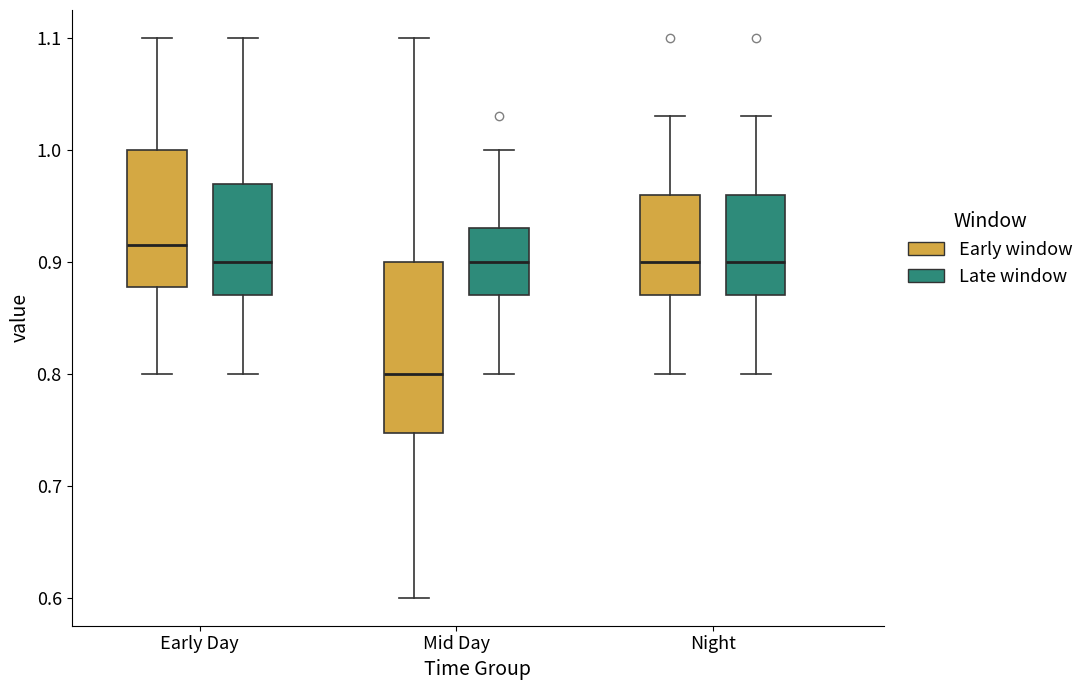

Reading left to right, transcribe this box plot: for each box, give where its median line is, the range the box spans, and where its two whiskers end, as read against the y-axis. The values are not printed on the chart, so give them approximately, as read against the axis.

Early Day (Early window): median 0.92, box 0.88 to 1.00, whiskers 0.80 to 1.10
Early Day (Late window): median 0.90, box 0.87 to 0.97, whiskers 0.80 to 1.10
Mid Day (Early window): median 0.80, box 0.75 to 0.90, whiskers 0.60 to 1.10
Mid Day (Late window): median 0.90, box 0.87 to 0.93, whiskers 0.80 to 1.00
Night (Early window): median 0.90, box 0.87 to 0.96, whiskers 0.80 to 1.03
Night (Late window): median 0.90, box 0.87 to 0.96, whiskers 0.80 to 1.03